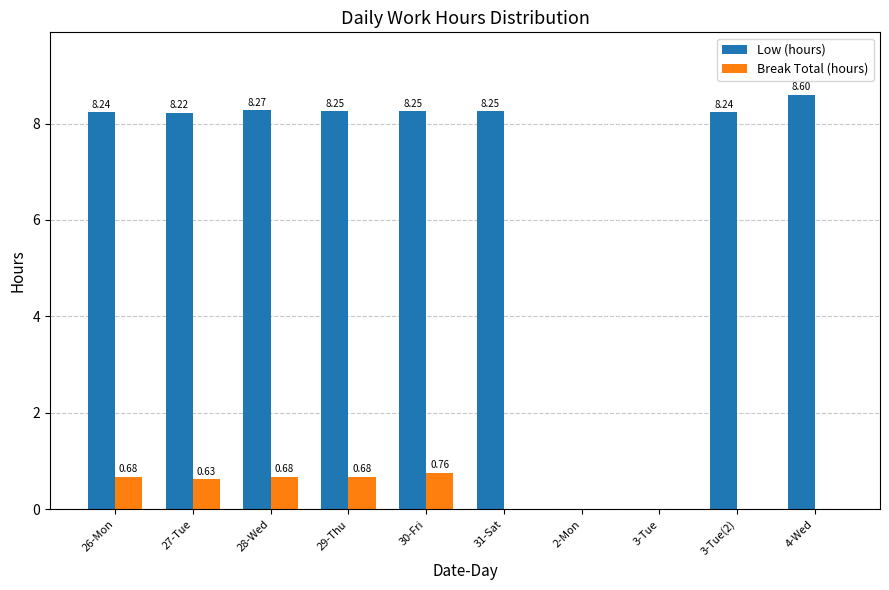

The Break Total (hours) series shows 0.3 at 3-Tue. True or false?

False